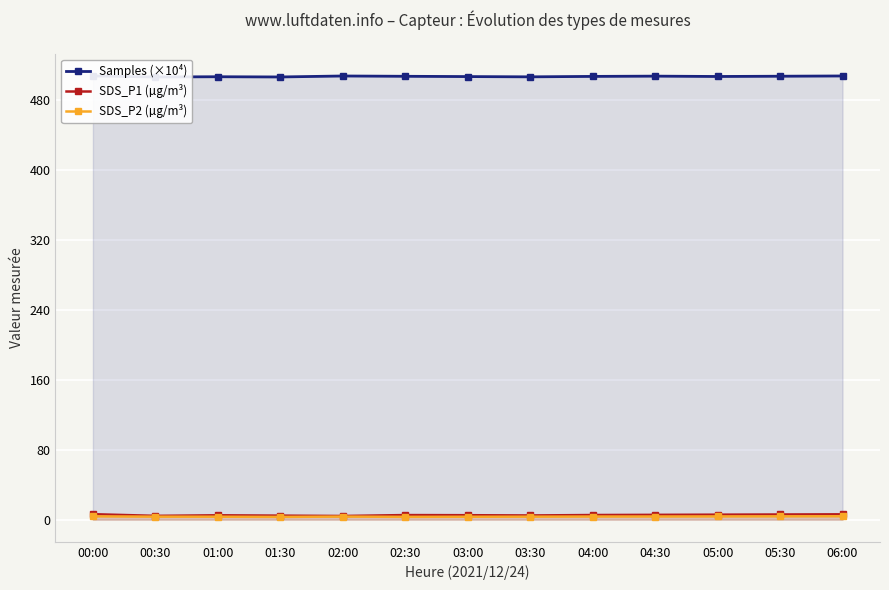

At how many categories does at least one series exceed 349?

13